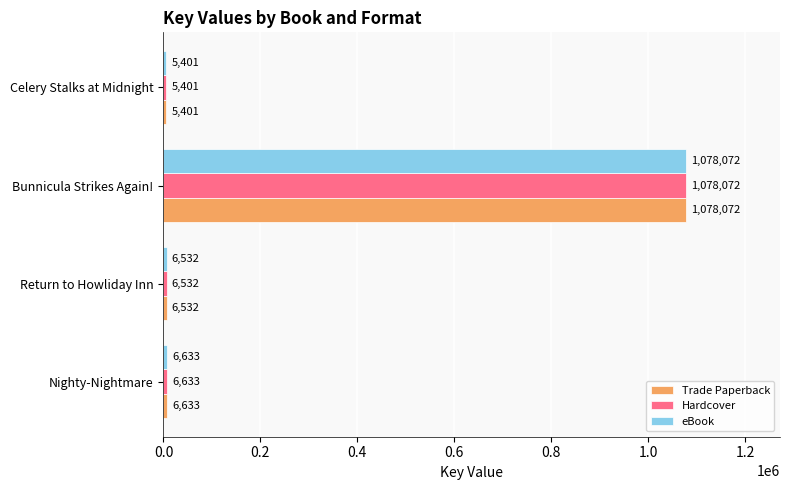

What is the difference between the maximum and second lowest values in the Trade Paperback series?

1071540